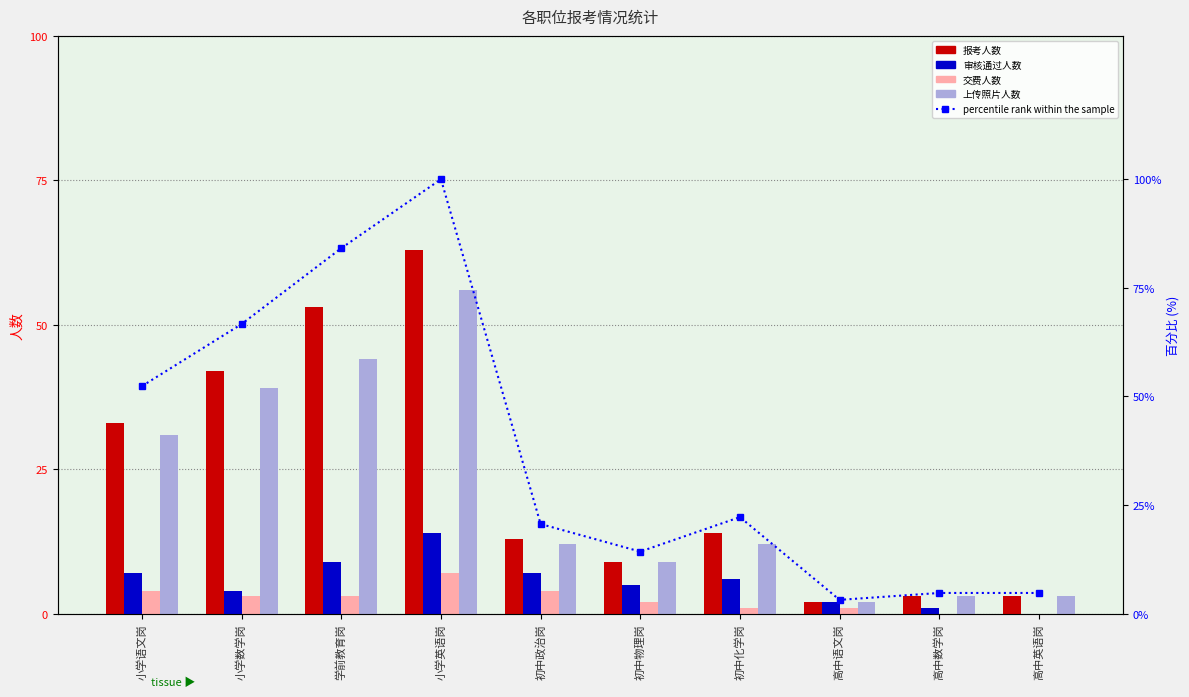

What is the label of the 7th bar from the right?

小学英语岗